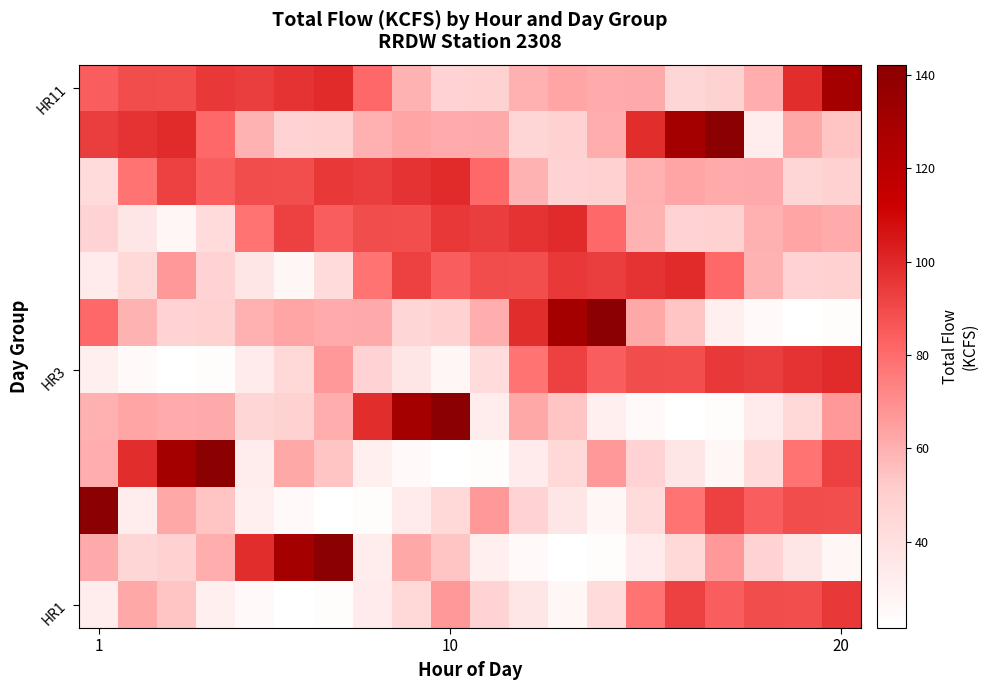

Count the number of data series in this chart.

12